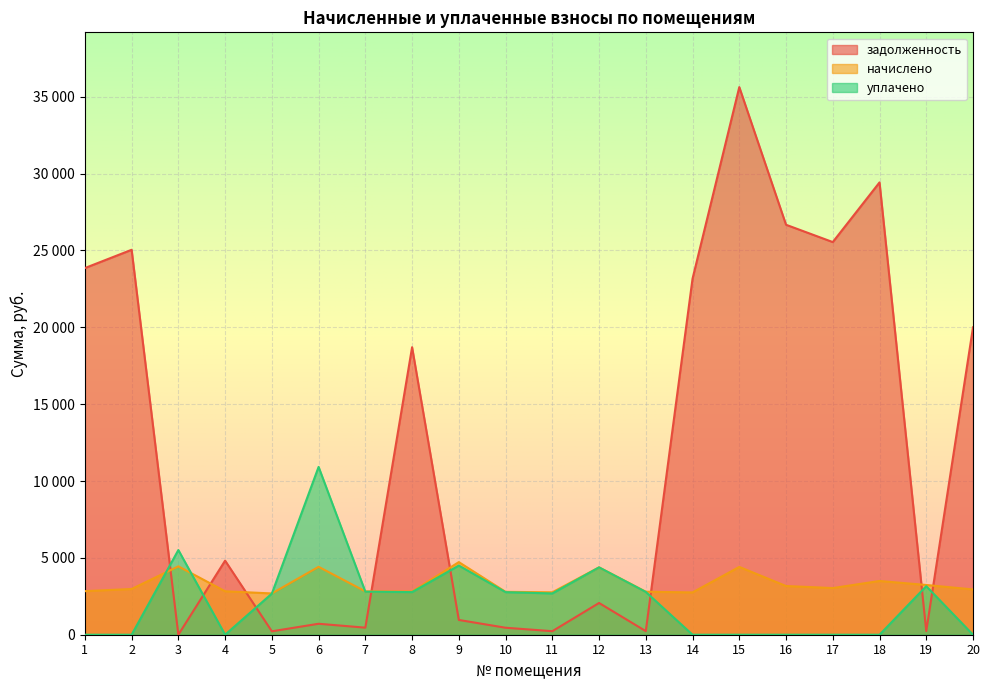

Reading right to left, what are all the values shown in this chart?

задолженность: 20=20000.0	19=236.2	18=29429.5	17=25547.3	16=26674.3	15=35631.3	14=23167.9	13=233.1	12=2065.7	11=230.0	10=454.5	9=961.4	8=18705.8	7=459.3	6=713.0	5=222.4	4=4819.5	3=0.0	2=25046.4	1=23856.7
начислено: 20=2946.2	19=3236.4	18=3496.8	17=3035.5	16=3169.4	15=4411.9	14=2752.8	13=2797.4	12=4382.2	11=2760.2	10=2790.0	9=4724.4	8=2812.3	7=2819.8	6=4419.4	5=2685.8	4=2827.2	3=4449.1	2=2976.0	1=2834.6
уплачено: 20=0.0	19=3158.3	18=0.0	17=0.0	16=0.0	15=0.0	14=0.0	13=2783.1	12=4382.2	11=2686.3	10=2769.6	9=4499.6	8=2772.7	7=2799.2	6=10918.6	5=2674.9	4=0.0	3=5511.0	2=0.0	1=0.0